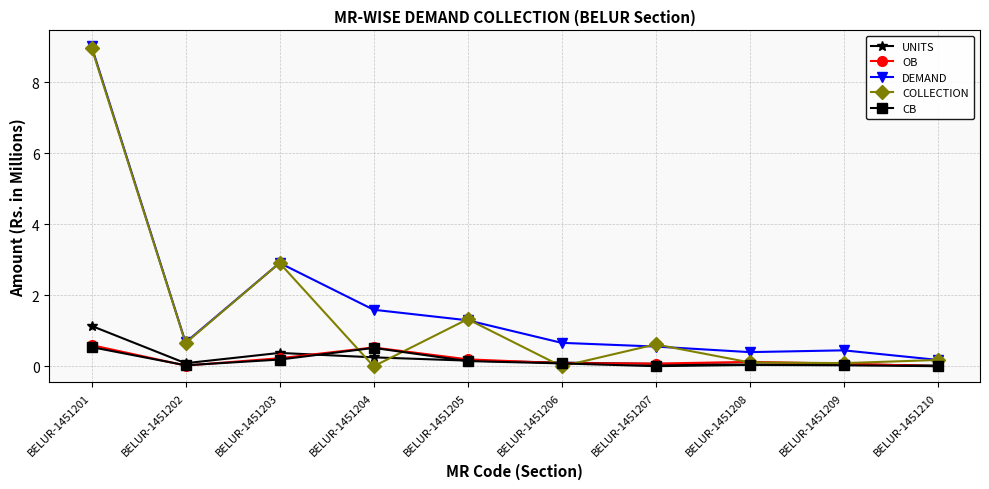

Which series has the largest range (max minus min)?

COLLECTION